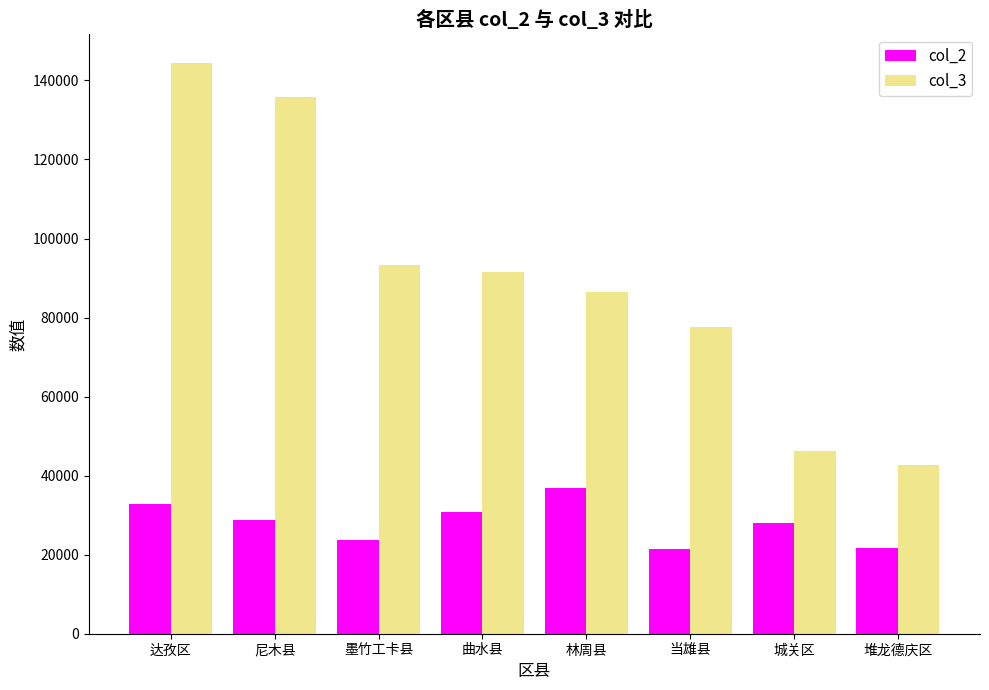

The value of col_3 at 堆龙德庆区 is 42807. True or false?

True